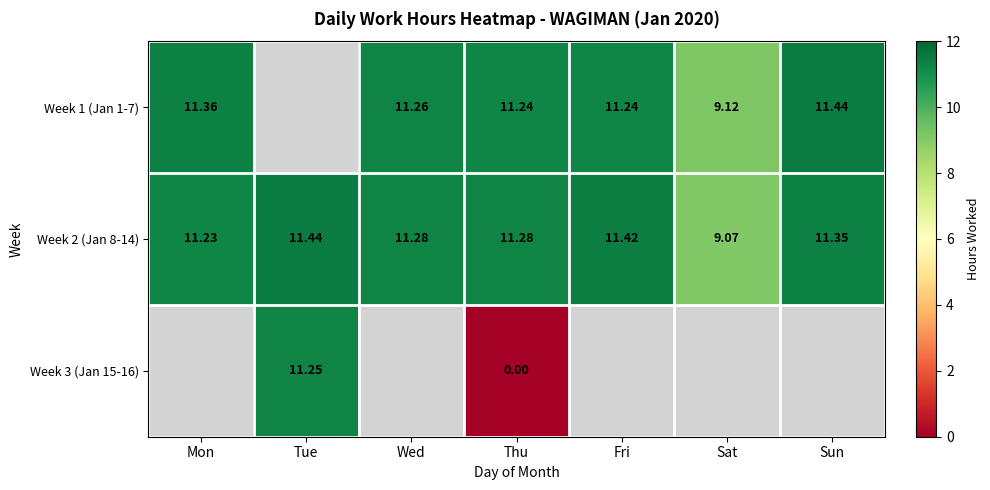

Which category has the highest value in the Week 2 (Jan 8-14) series?

Tue